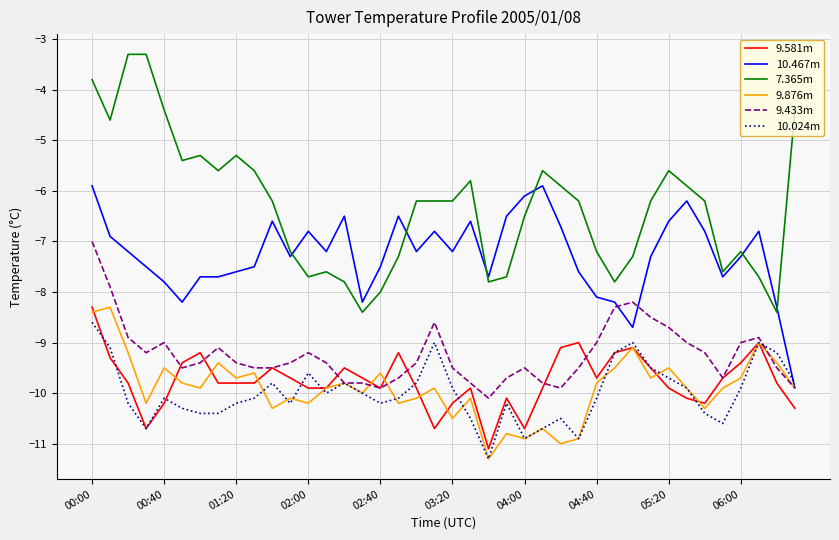

Which series has the largest total across all categories?

7.365m